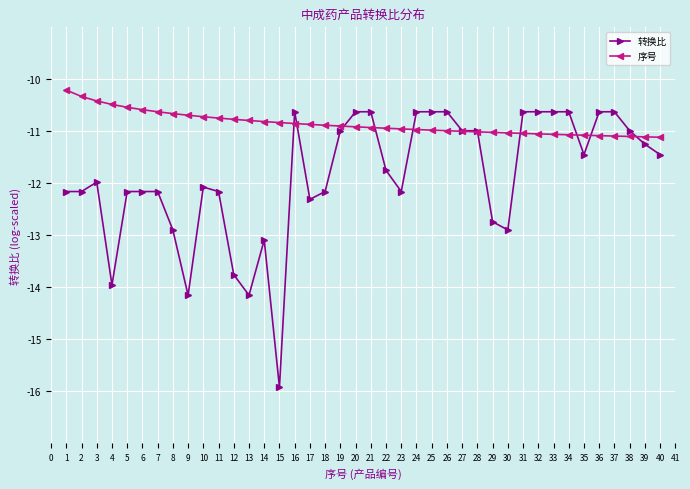

Which series has the largest total across all categories?

序号